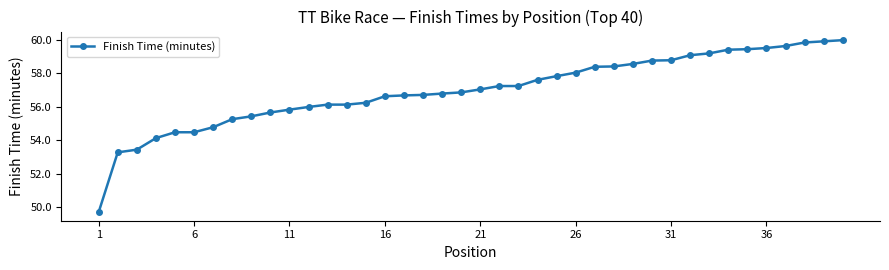

Is this an area chart (filled region under the line)?

No